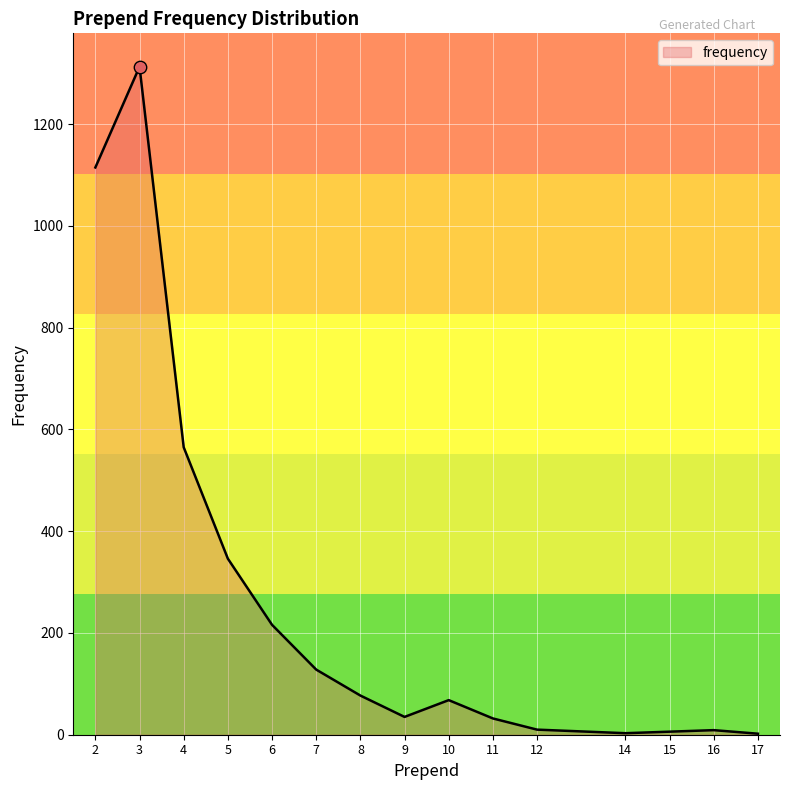

Between 17 and 4, which is larger?

4